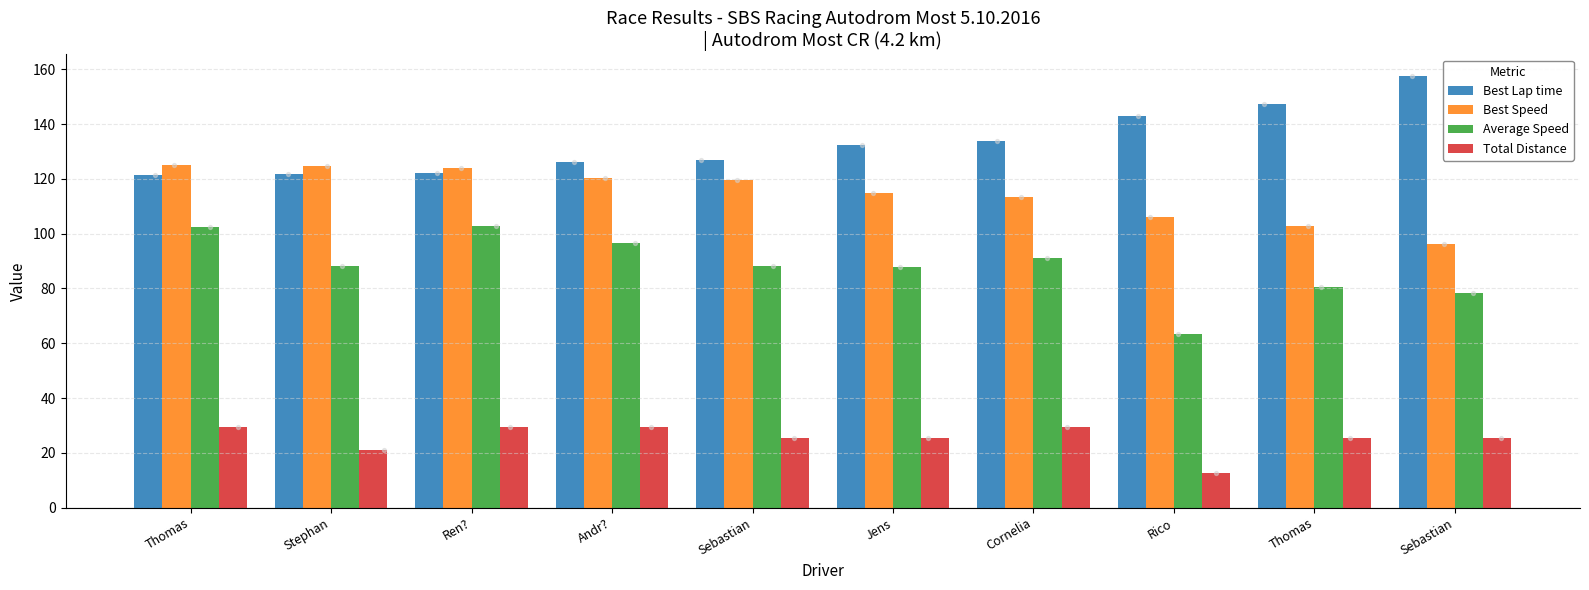

What is the total value across all series at Thomas?

378.1